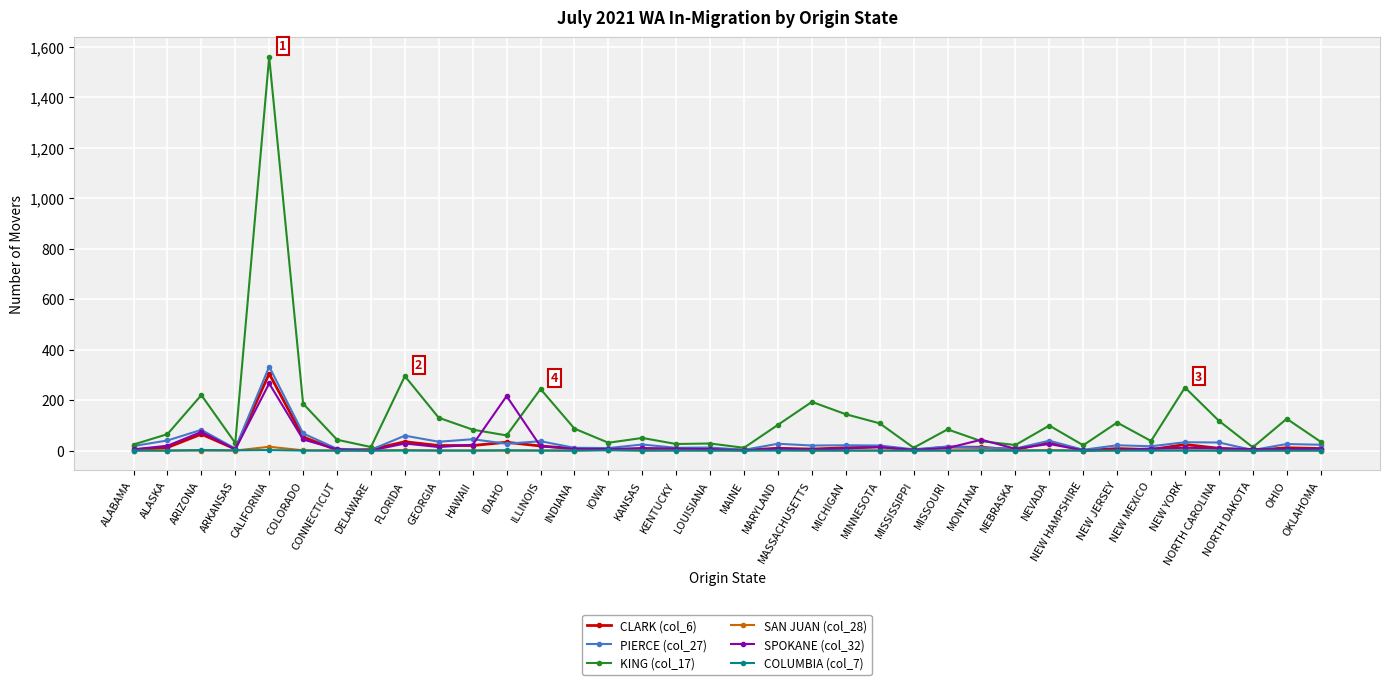

What is the spread (max minus min) of values at DELAWARE?

14